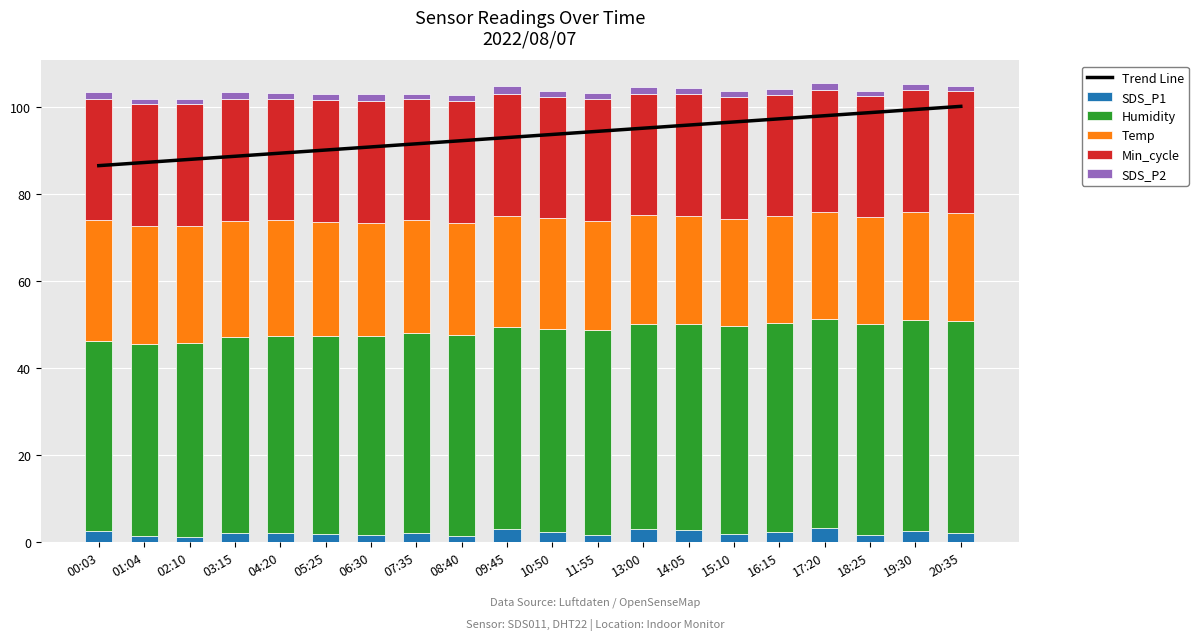

At how many categories does at least one series exceed 75?

20